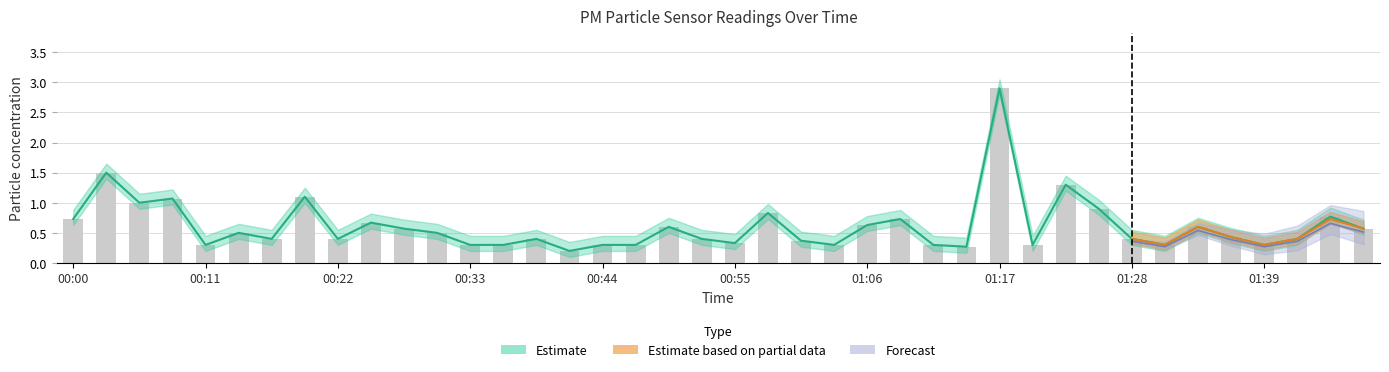

Reading left to right, list all the values displayed in this chart.

0.7	1.5	1.0	1.1	0.3	0.5	0.4	1.1	0.4	0.7	0.6	0.5	0.3	0.3	0.4	0.2	0.3	0.3	0.6	0.4	0.3	0.8	0.4	0.3	0.6	0.7	0.3	0.3	2.9	0.3	1.3	0.9	0.4	0.3	0.6	0.4	0.3	0.4	0.8	0.6